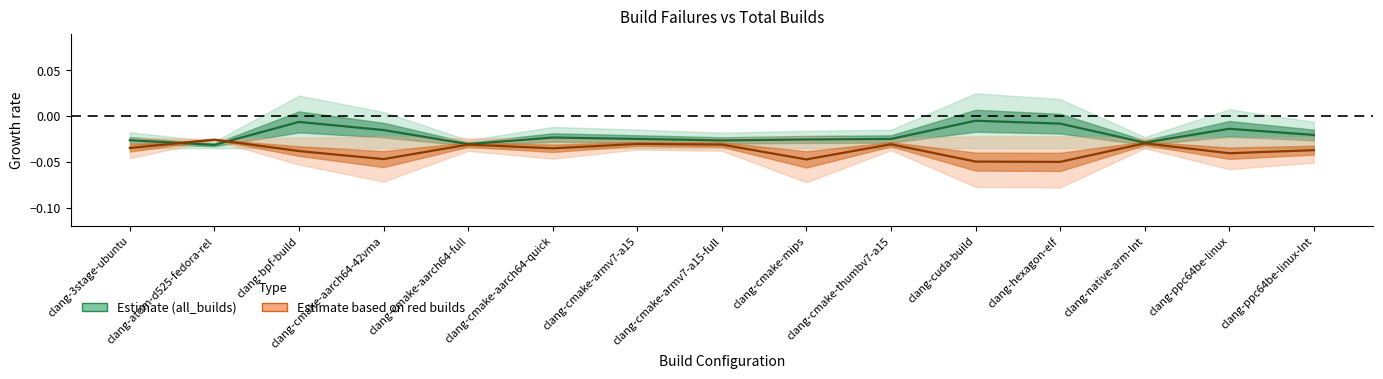

Does the chart have visible grid lines?

No